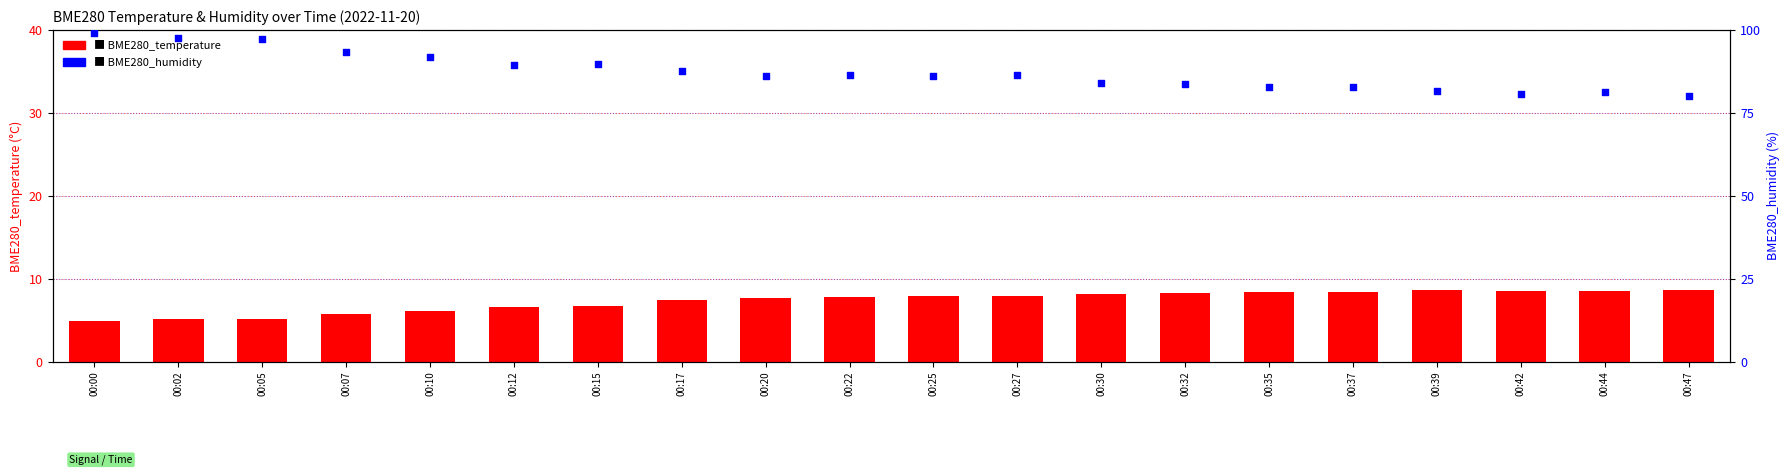

What are all the series names shown in the legend?

BME280_temperature, BME280_humidity